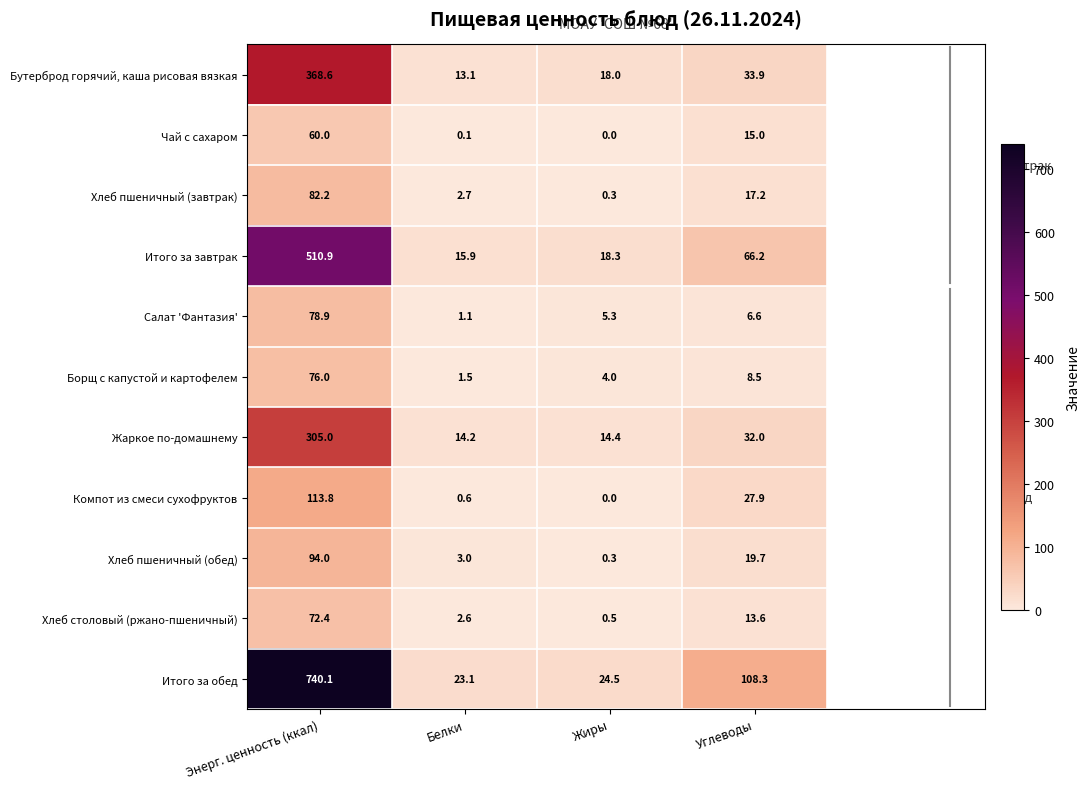

What is the maximum value shown in the chart?

740.1